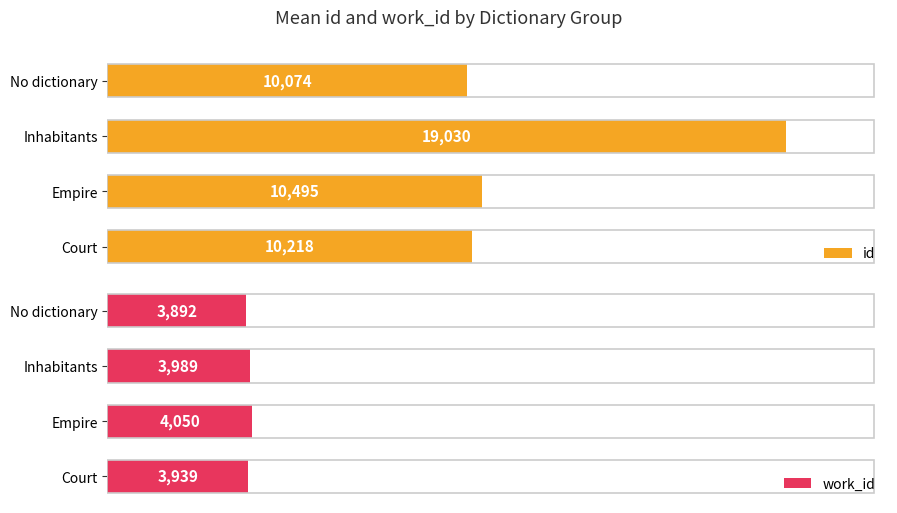

List the labels in order of id value, largest first.

Inhabitants, Empire, Court, No dictionary